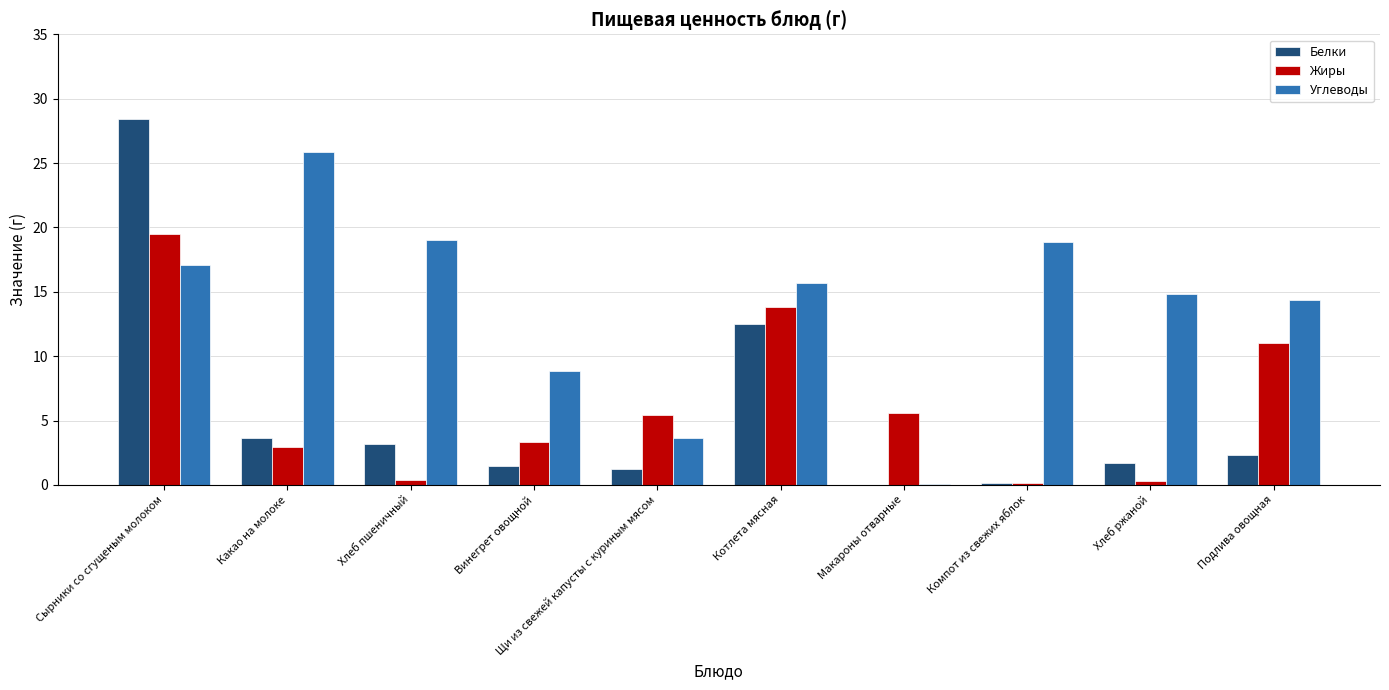

Is the value of Белки at Сырники со сгущеным молоком greater than the value of Углеводы at Винегрет овощной?

Yes